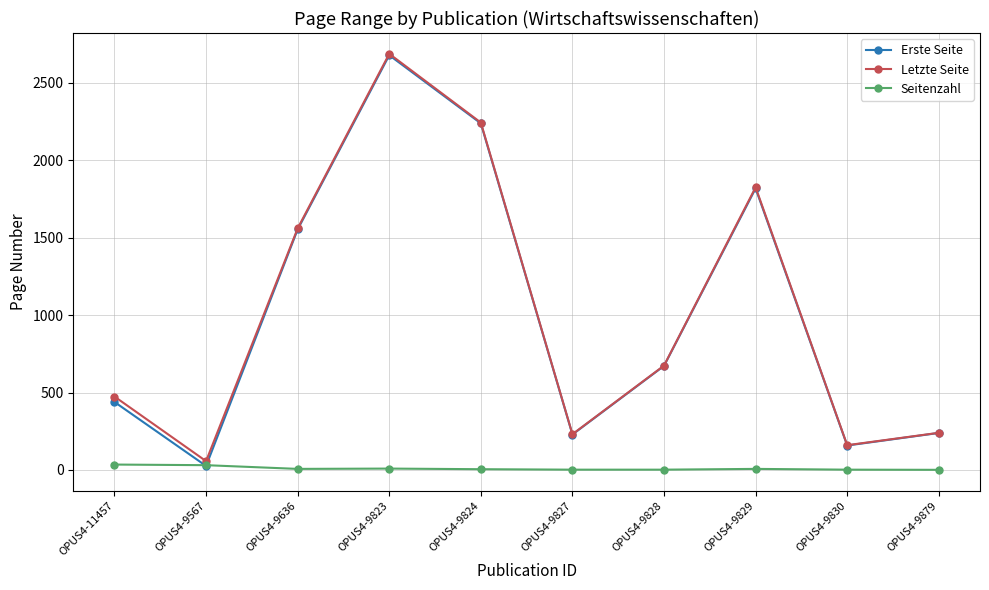

How many data points in Letzte Seite are less than 674?

5